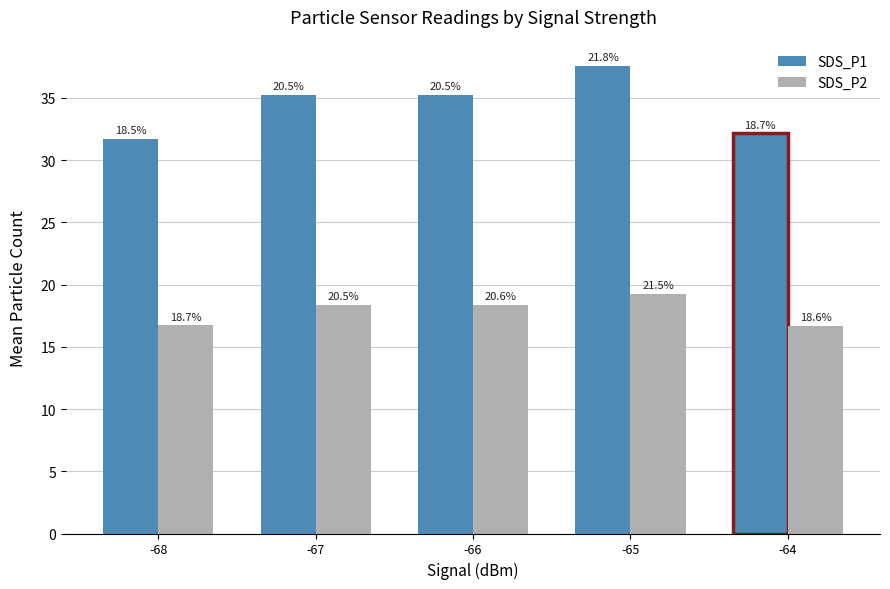

How many groups of bars are there?

5